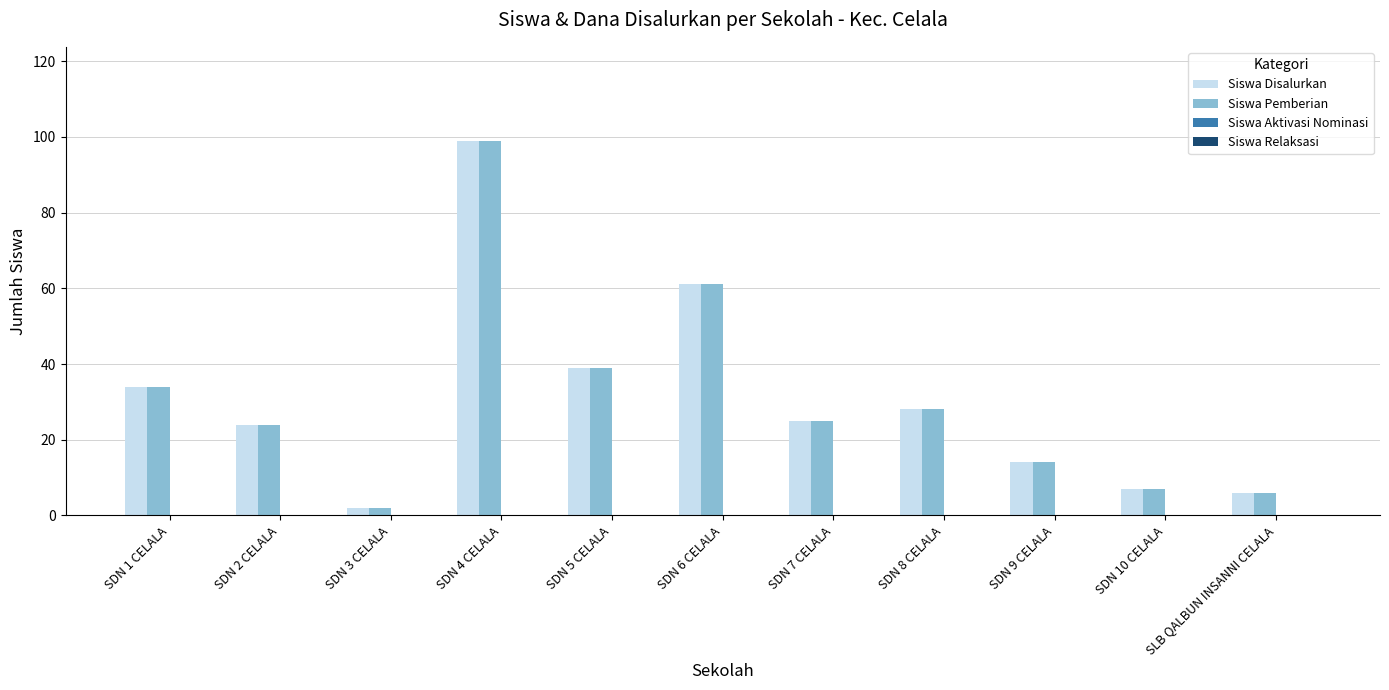

How many groups of bars are there?

11